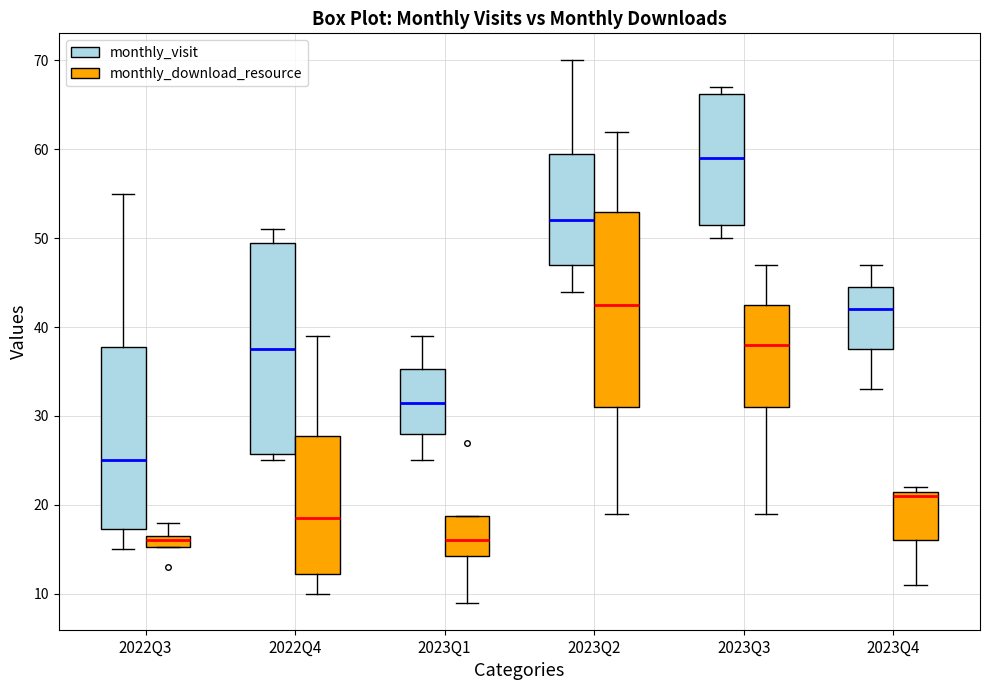

Where does the upper whisker of the box for 2023Q2 (monthly_download_resource) end on the y-axis? The values are not printed on the chart, so give them approximately, as read against the axis.

62